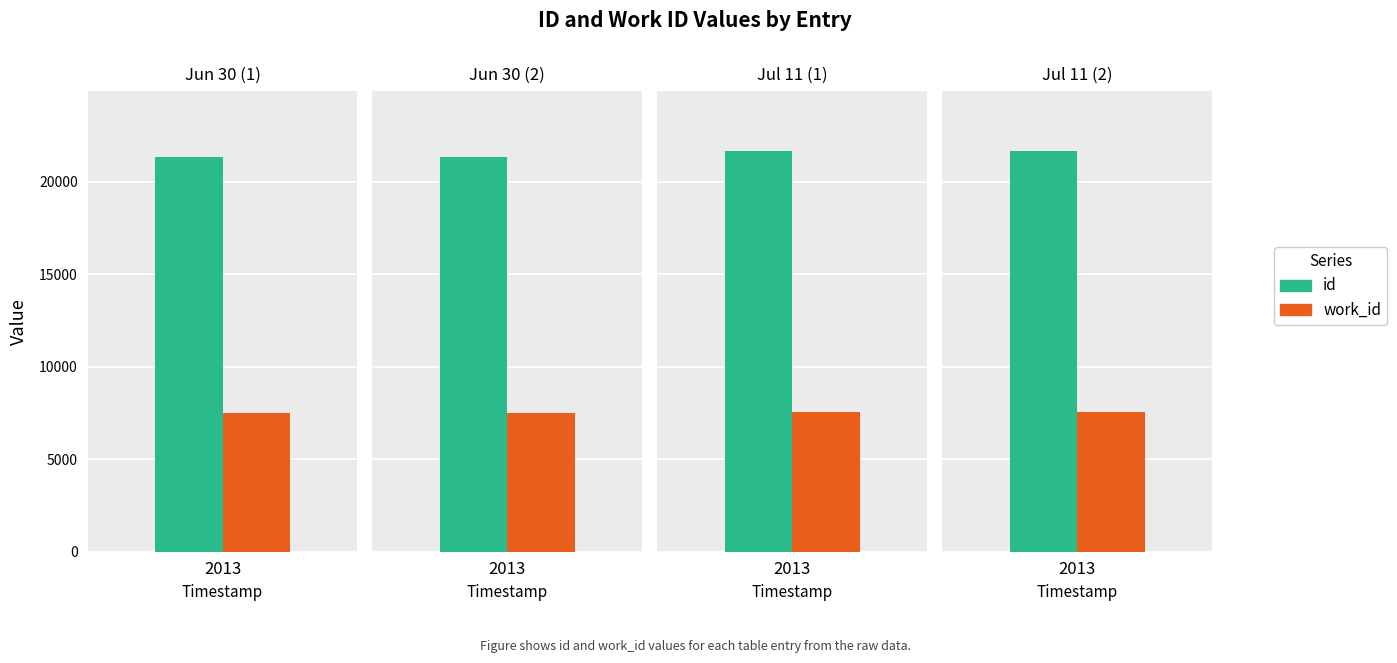

Reading left to right, extract all data points from this chart.

id: 21318	21323	21655	21656
work_id: 7496	7496	7539	7539